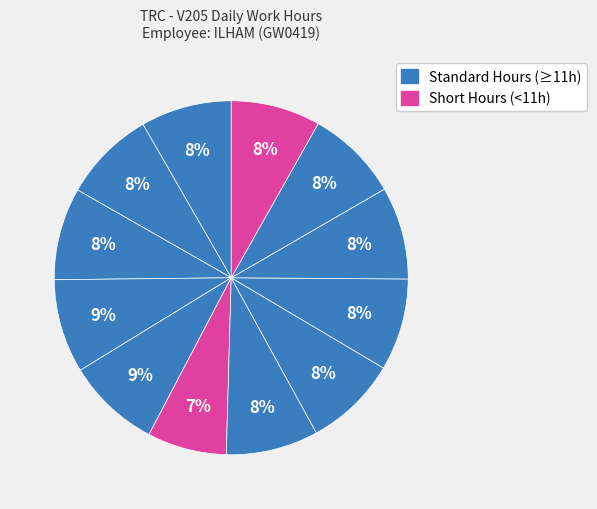

Count the number of slices in the pie.

12